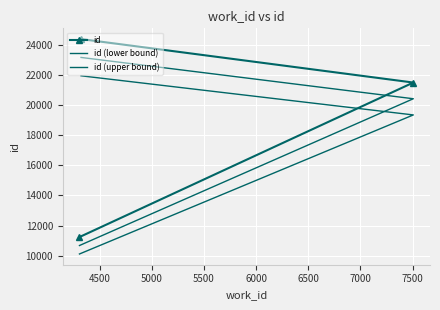

What is the value of the id (upper bound) point at the 1st from the left?

10113.3